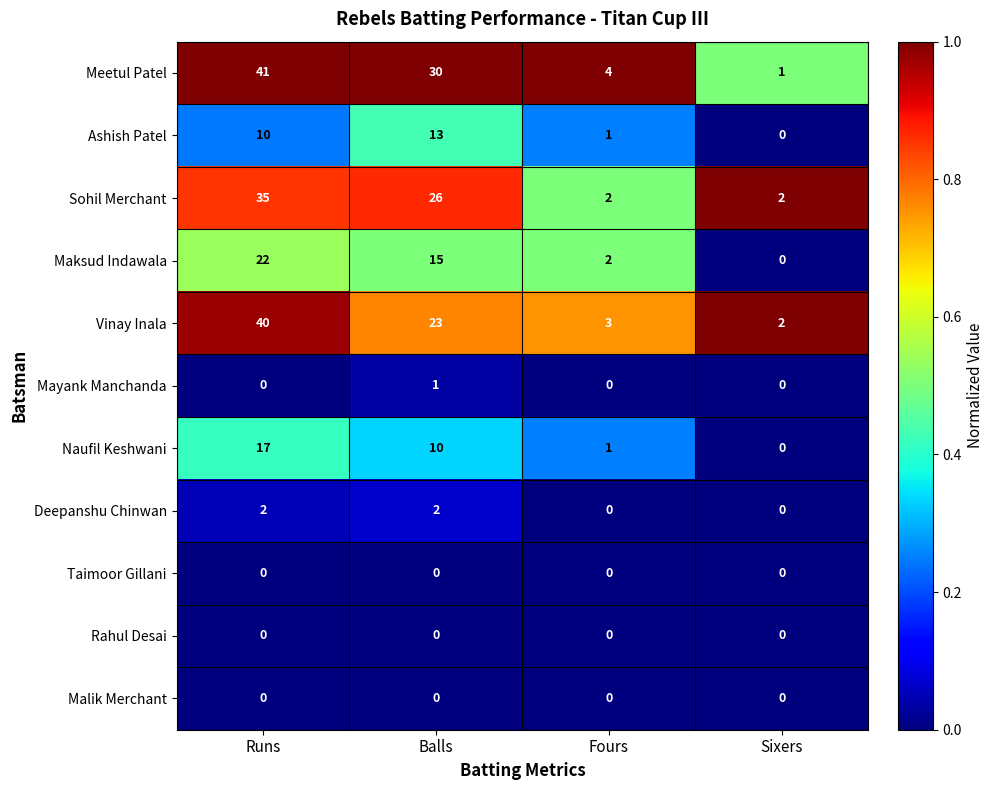

What is the difference between the highest and lowest values at Sixers?

2